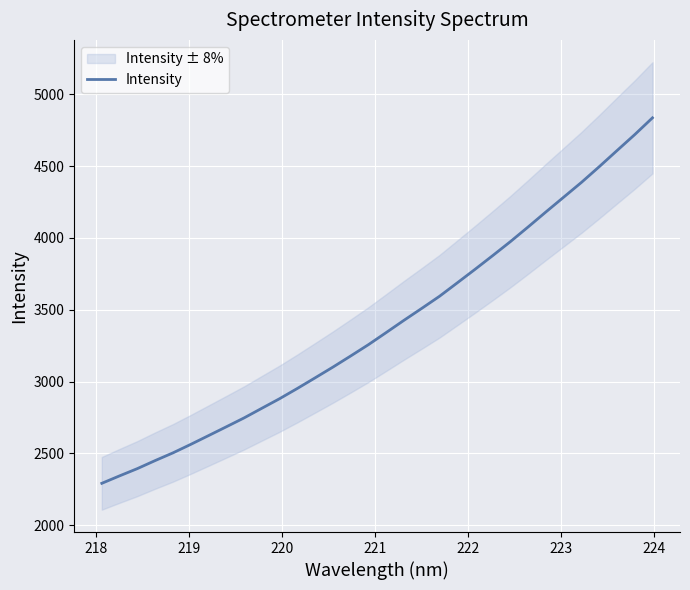

What is the difference between the maximum and minimum values?

2543.4